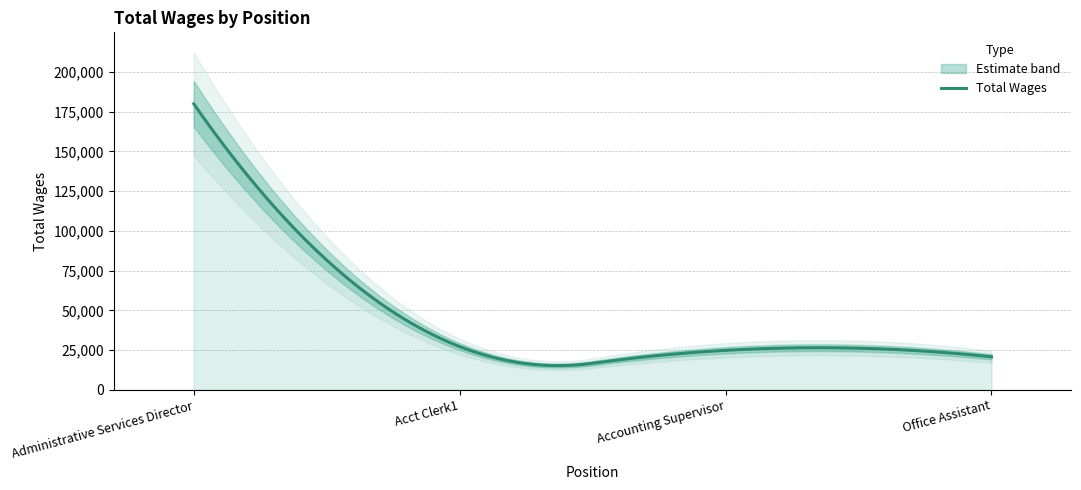

What is the change in value from Acct Clerk1 to Accounting Supervisor?

-2361